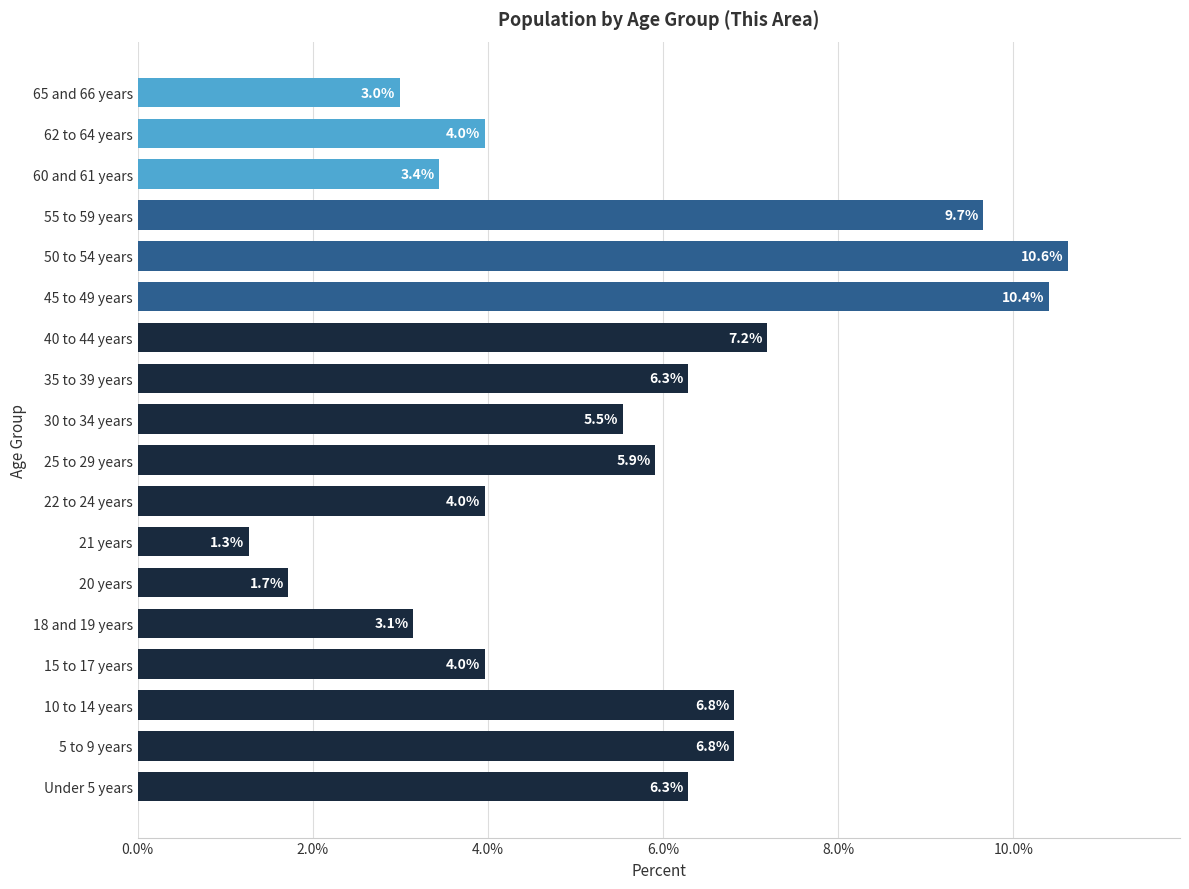

True or false: the data shows 1.7 at 20 years.

True